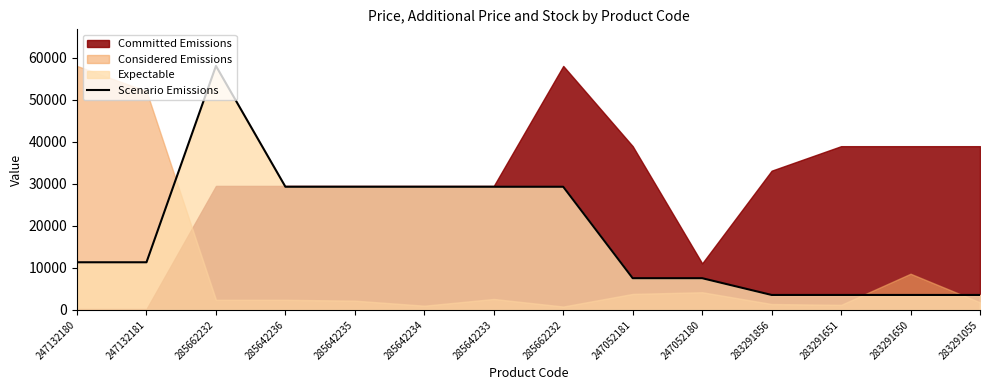

What is the approximate value at 247052180?

7545.9